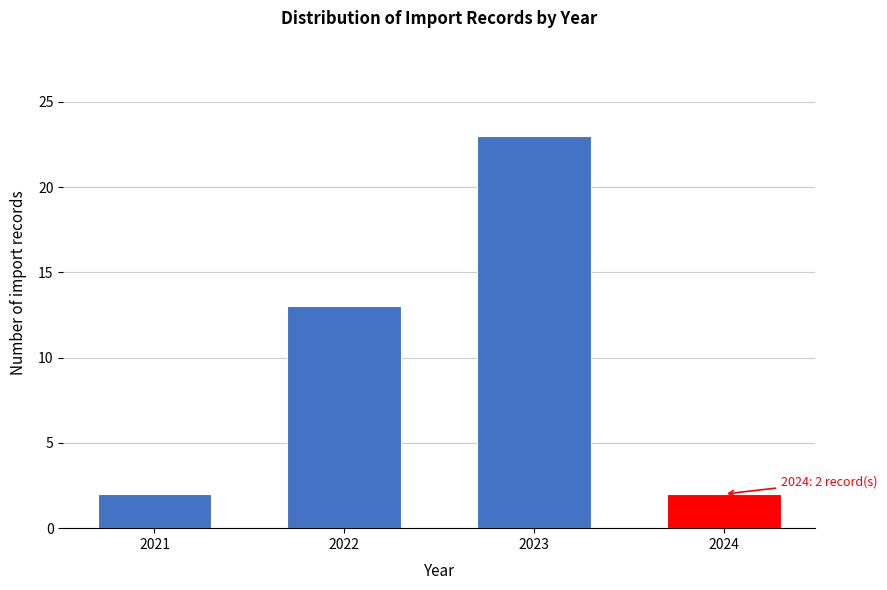

Reading right to left, list all the values displayed in this chart.

2	23	13	2